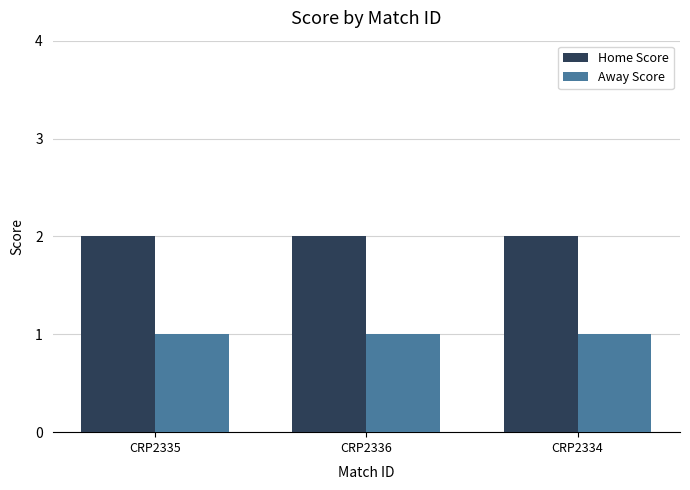

Does the chart contain stacked bars?

No